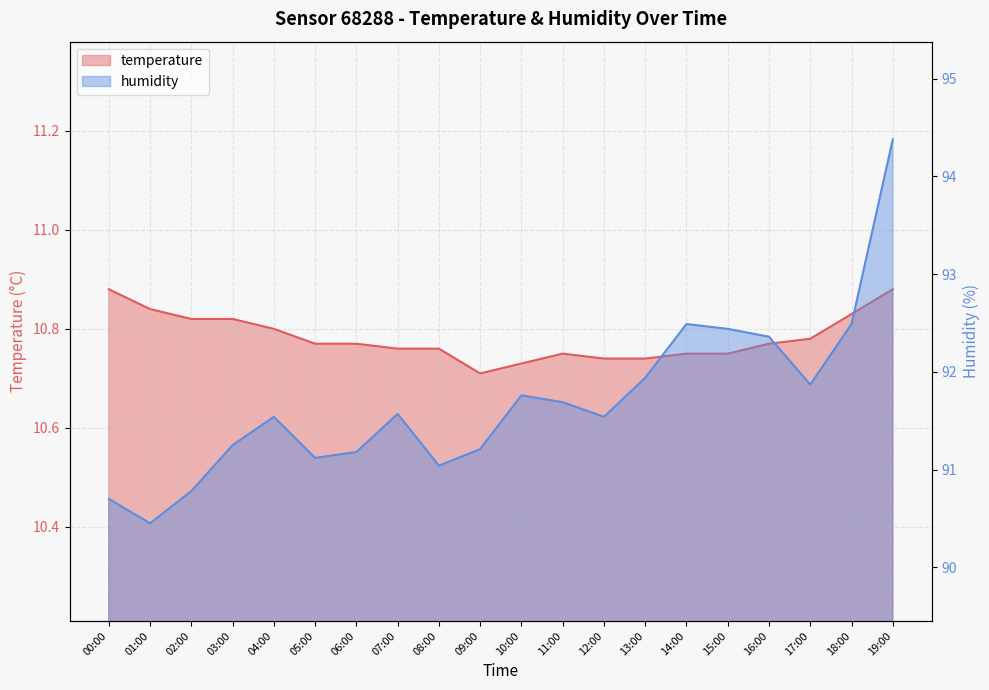

At which label is temperature closest to 10?

09:00